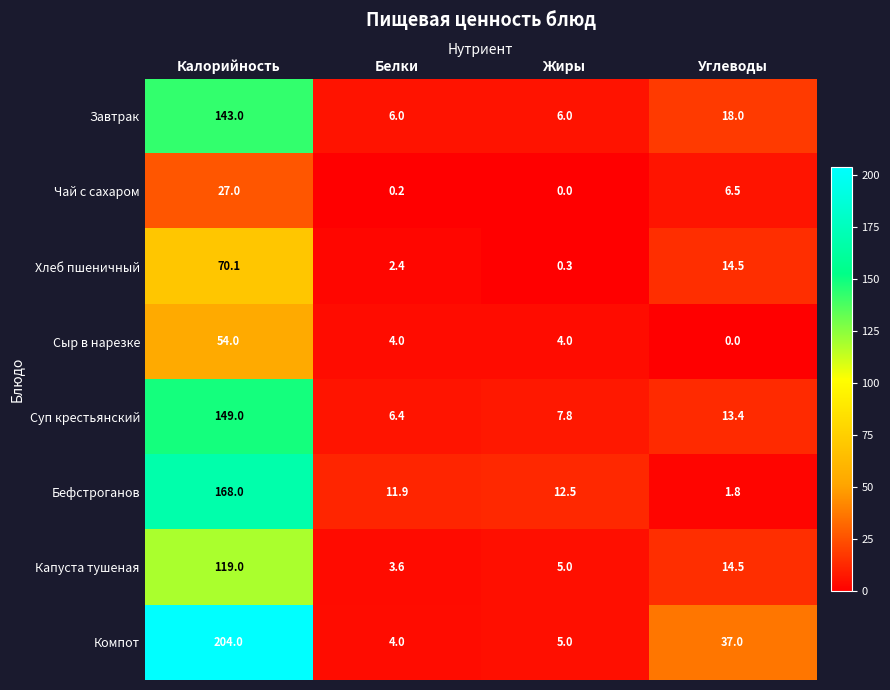

Which series changed the most between Калорийность and Углеводы?

Компот